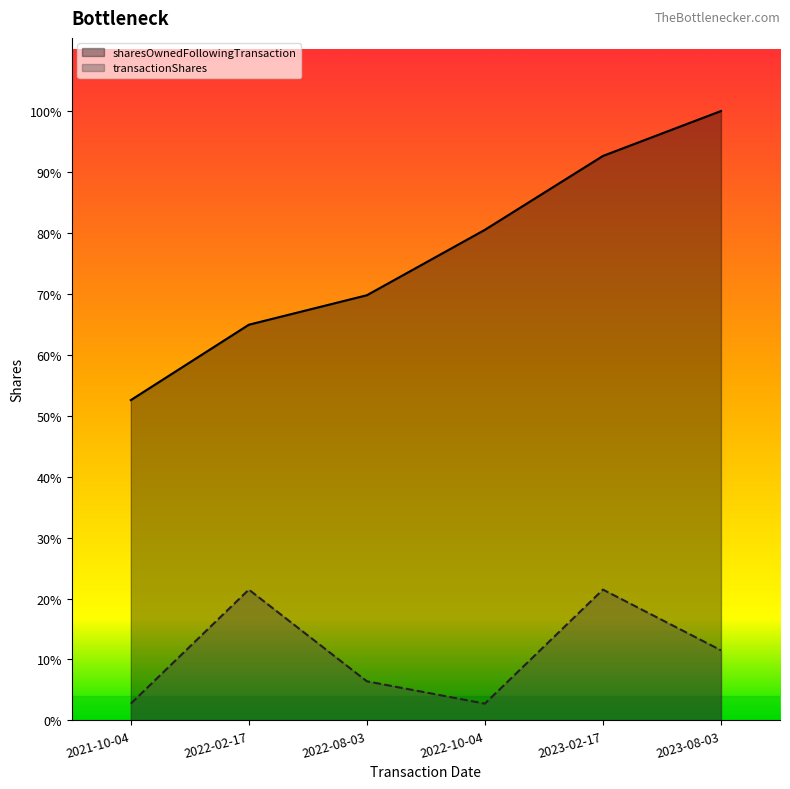

How many data points in sharesOwnedFollowingTransaction are less than 8720?

3